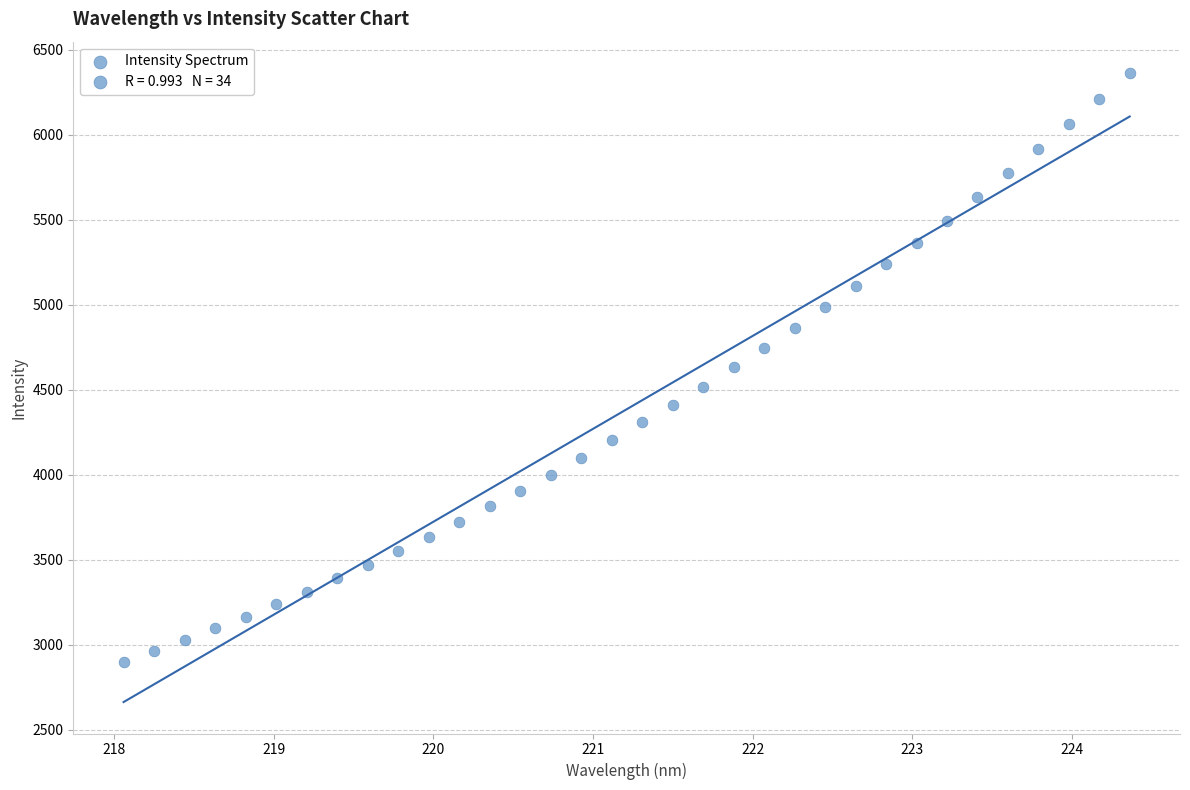

What is the range of Y values (max minus min)?

3462.6